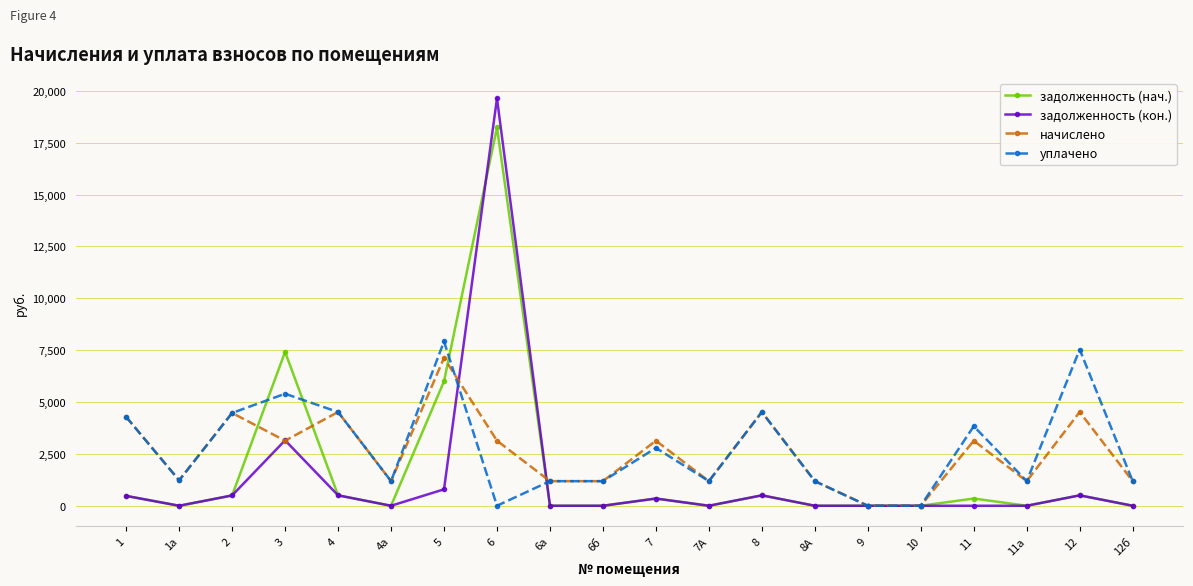

At which label does начислено first exceed 3135?

1